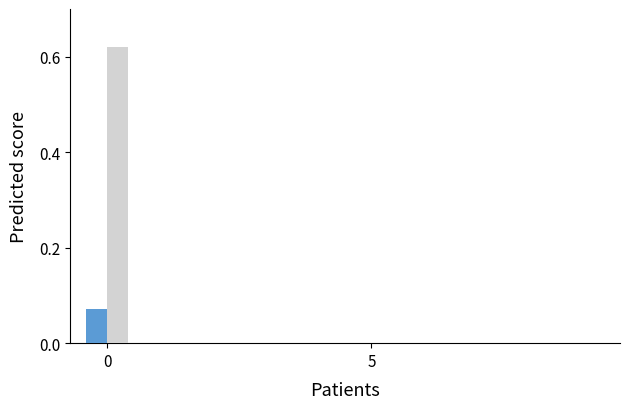

How many series are shown in this chart?

2